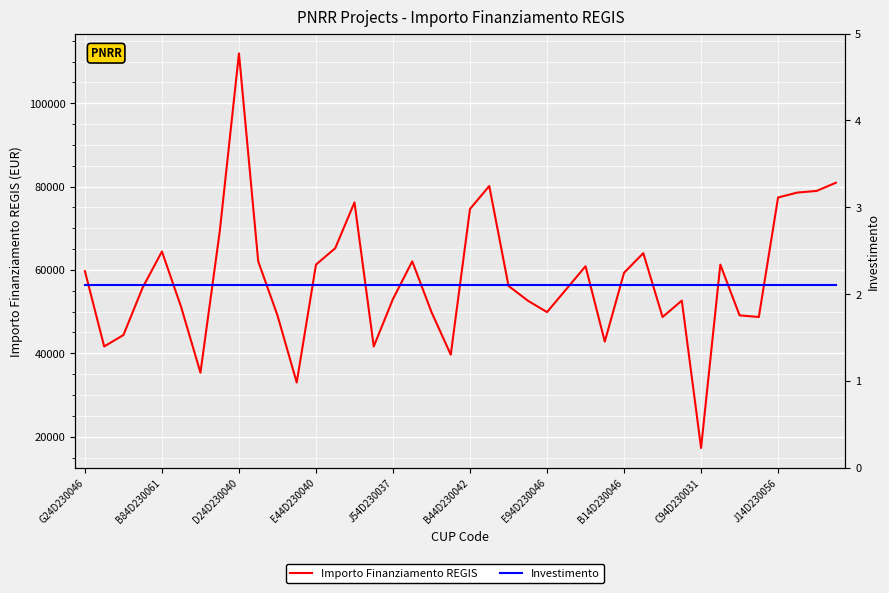

The Investimento series shows 3.3 at 22. True or false?

False